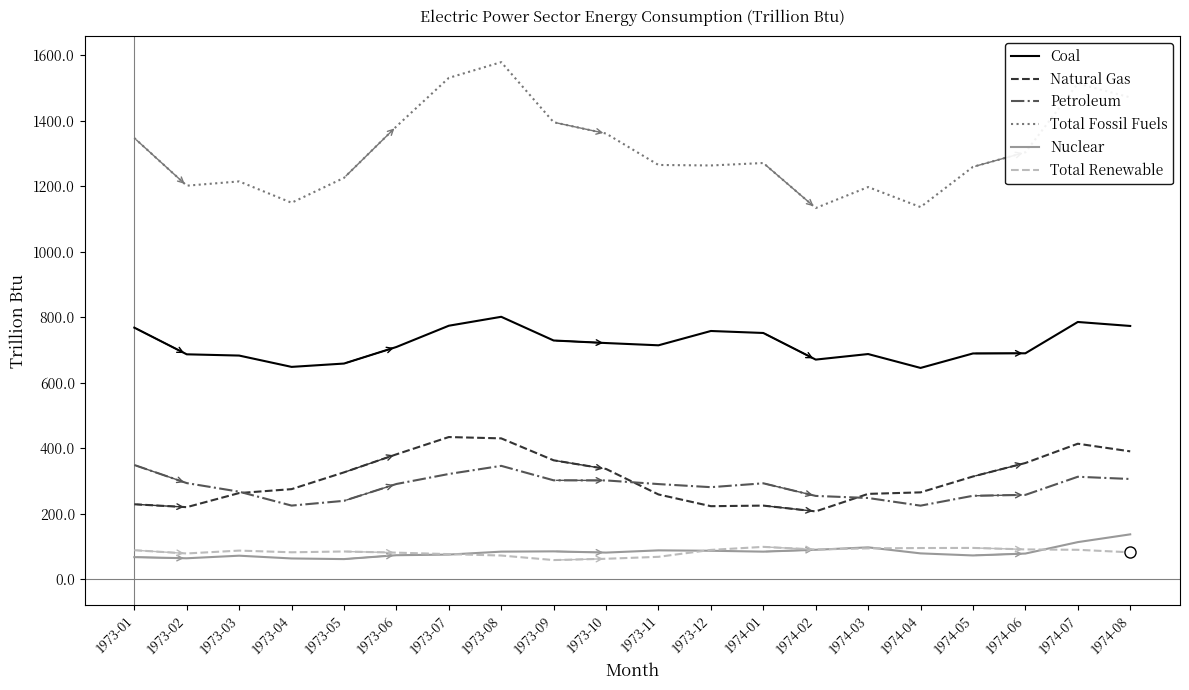

What are all the series names shown in the legend?

Coal, Natural Gas, Petroleum, Total Fossil Fuels, Nuclear, Total Renewable